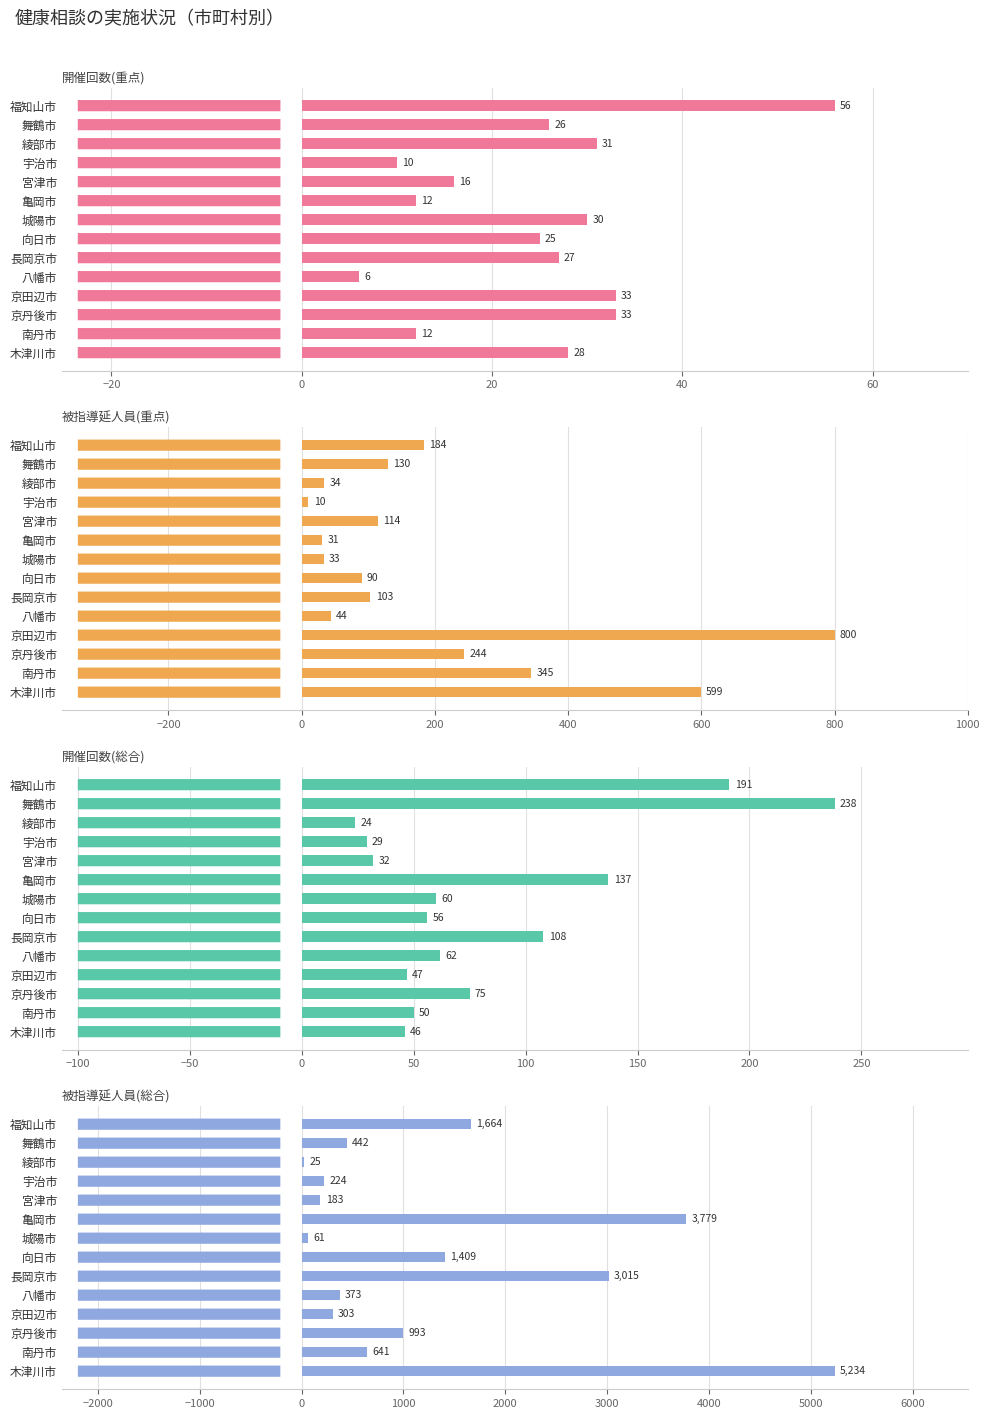

What is the difference between the second highest and second lowest values in the 被指導延人員(総合) series?

3718